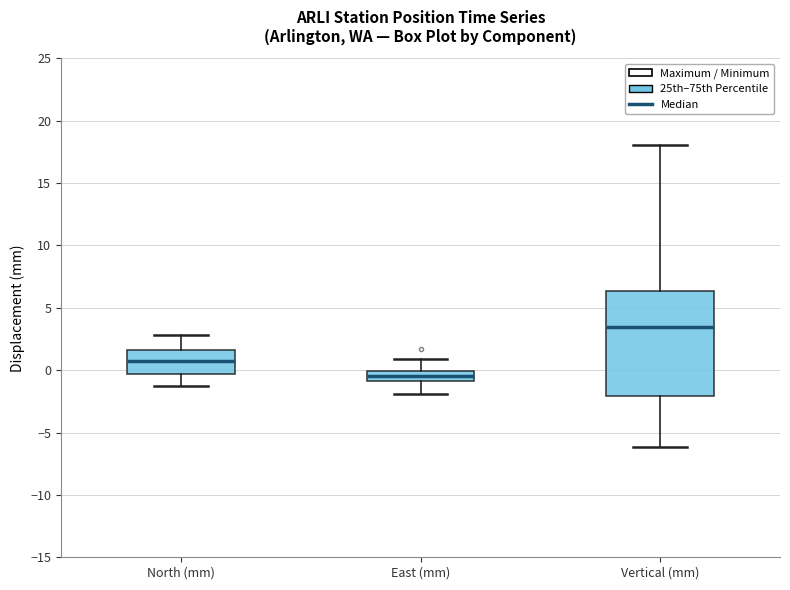

Which box has the lowest median line?

East (mm)